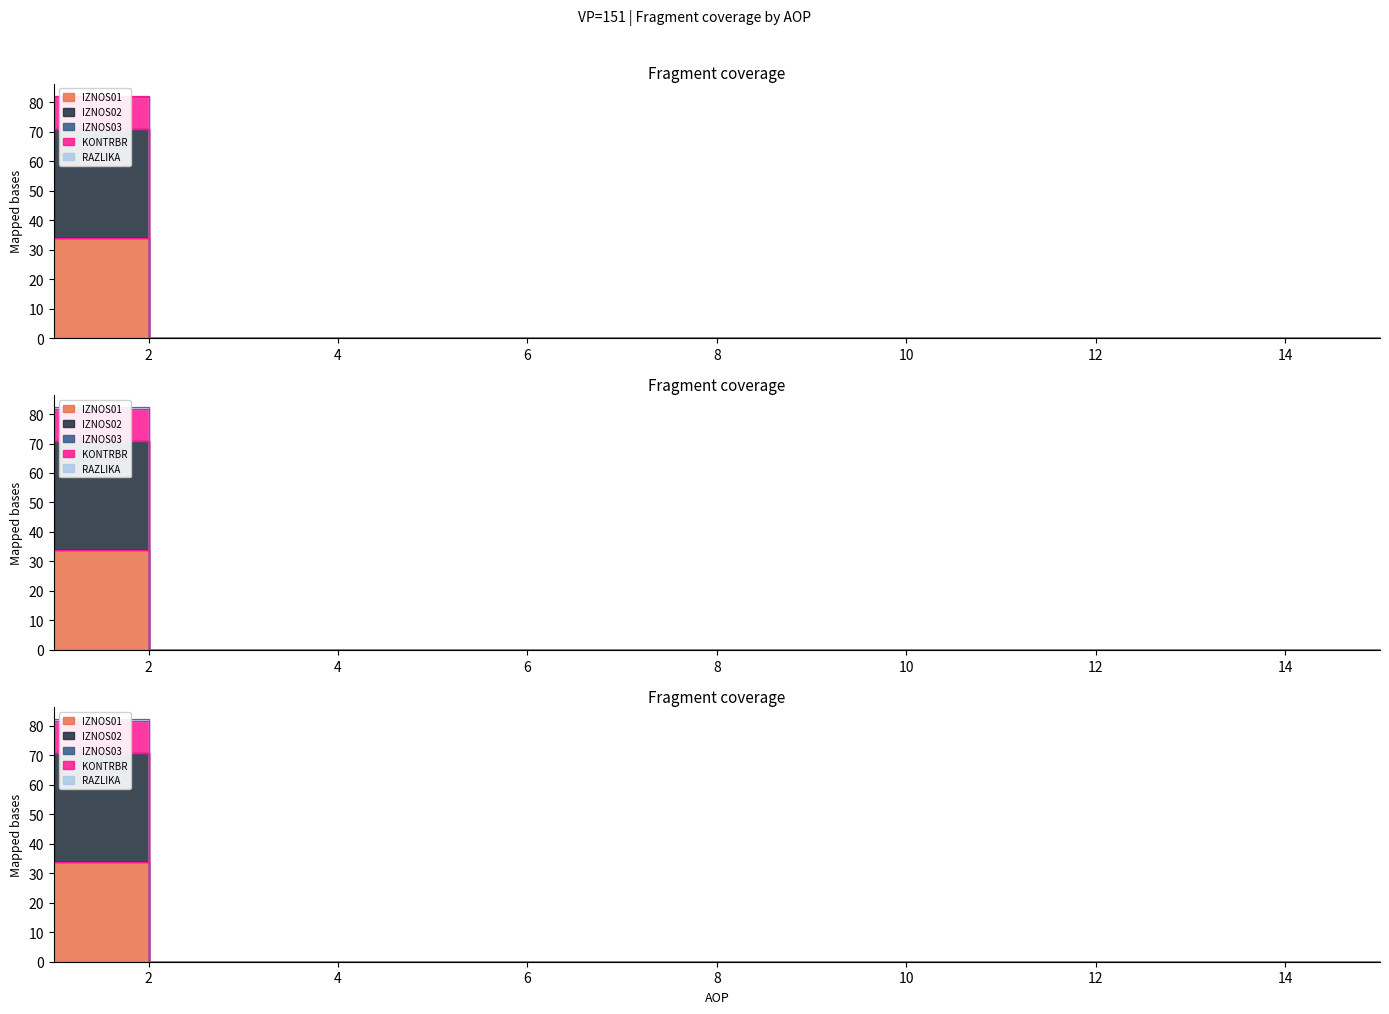

The value of IZNOS02 at 1 is 47.9. True or false?

False